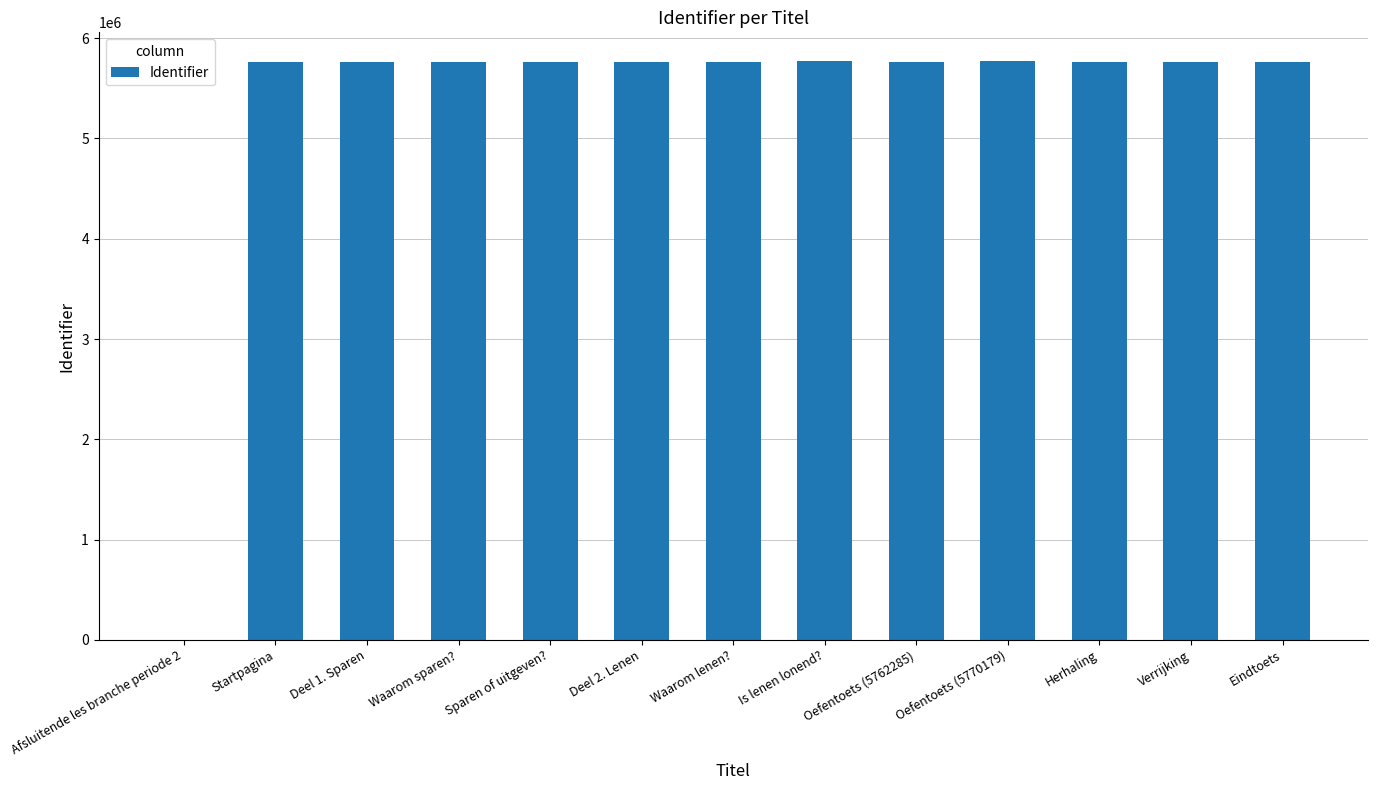

Are the bars horizontal?

No